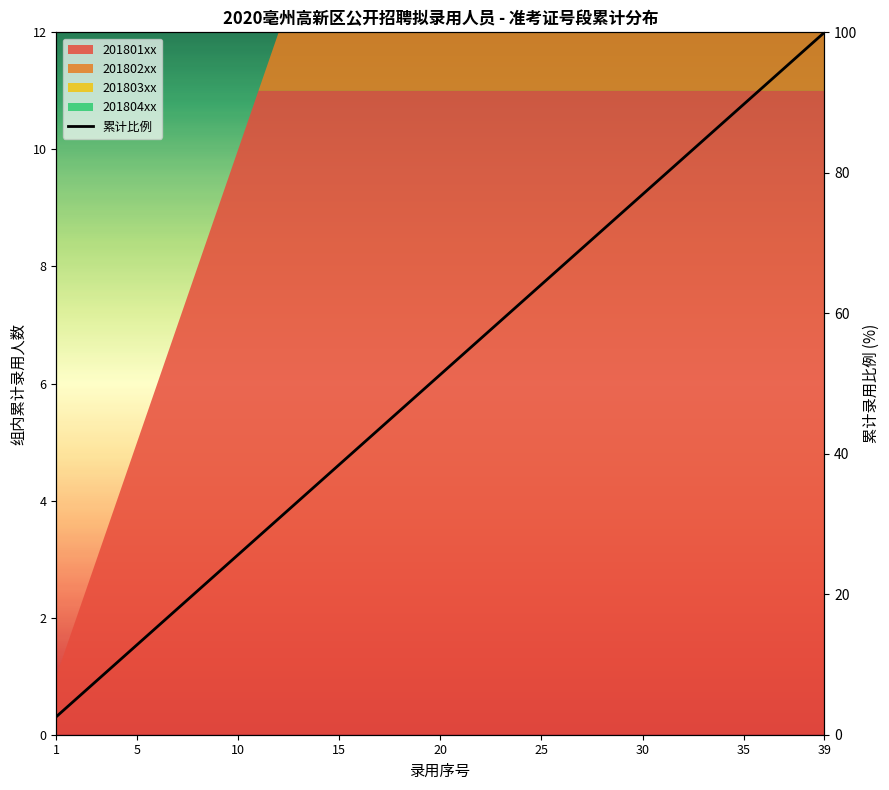

True or false: there are more than 0 points higher than both neighbors.

False